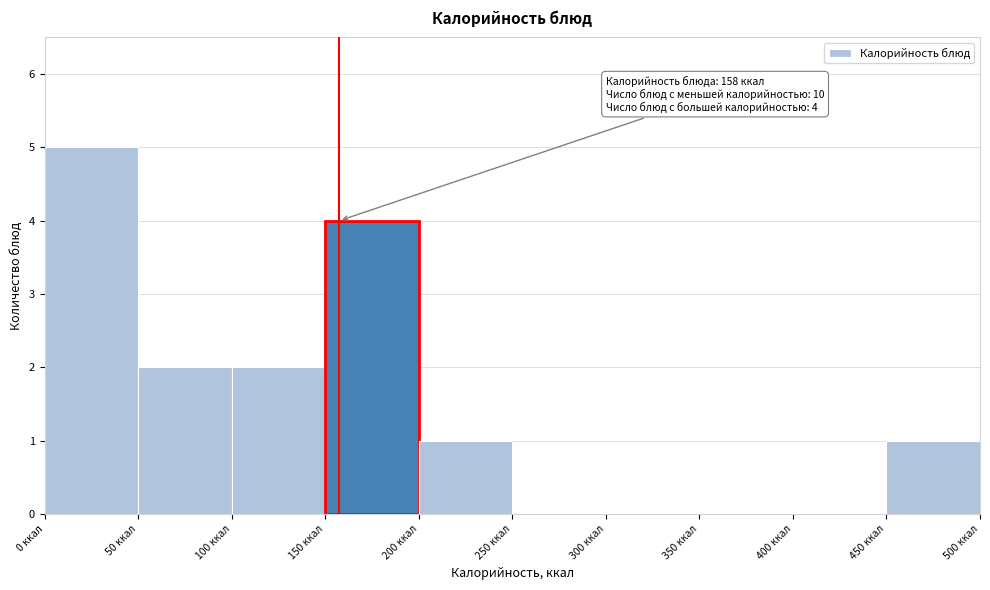

Which range on the x-axis has the tallest bar?

0 to 50